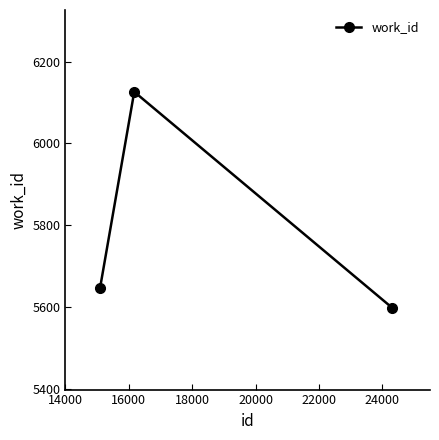

Reading left to right, extract all data points from this chart.

5647	6126	5598